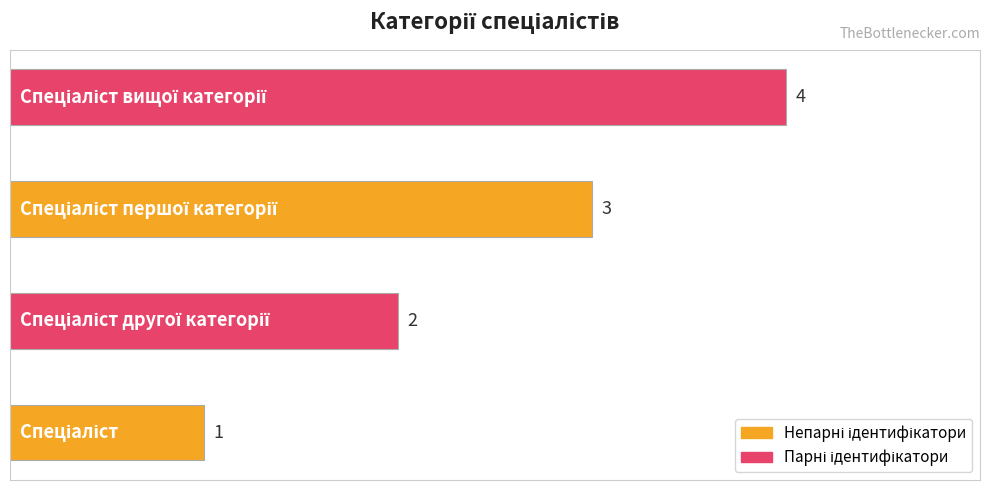

How many series are shown in this chart?

1